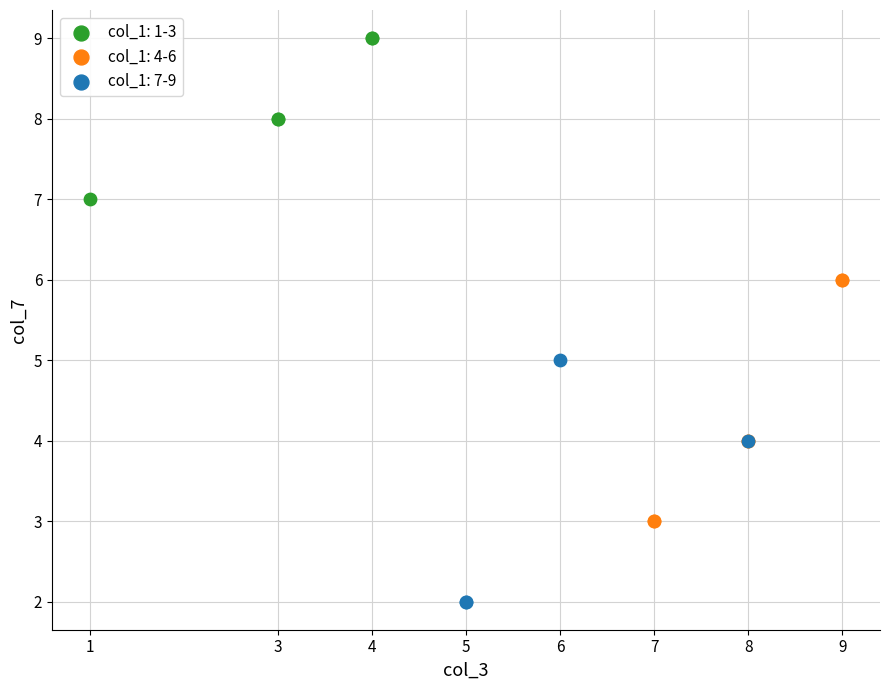

Which series reaches the maximum Y coordinate?

col_1: 1-3